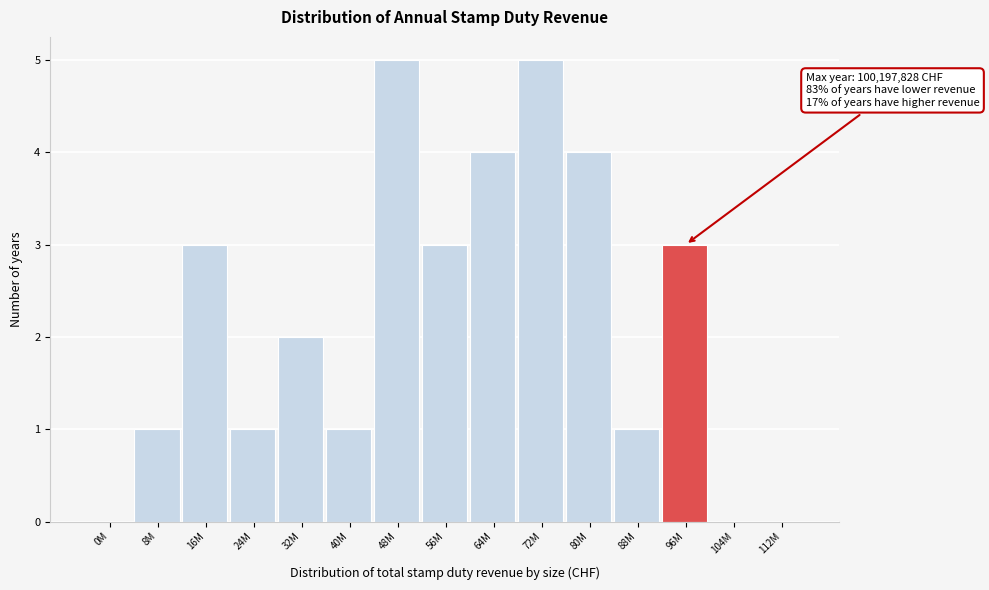

Reading right to left, extract all data points from this chart.

112M=0	104M=0	96M=3	88M=1	80M=4	72M=5	64M=4	56M=3	48M=5	40M=1	32M=2	24M=1	16M=3	8M=1	0M=0